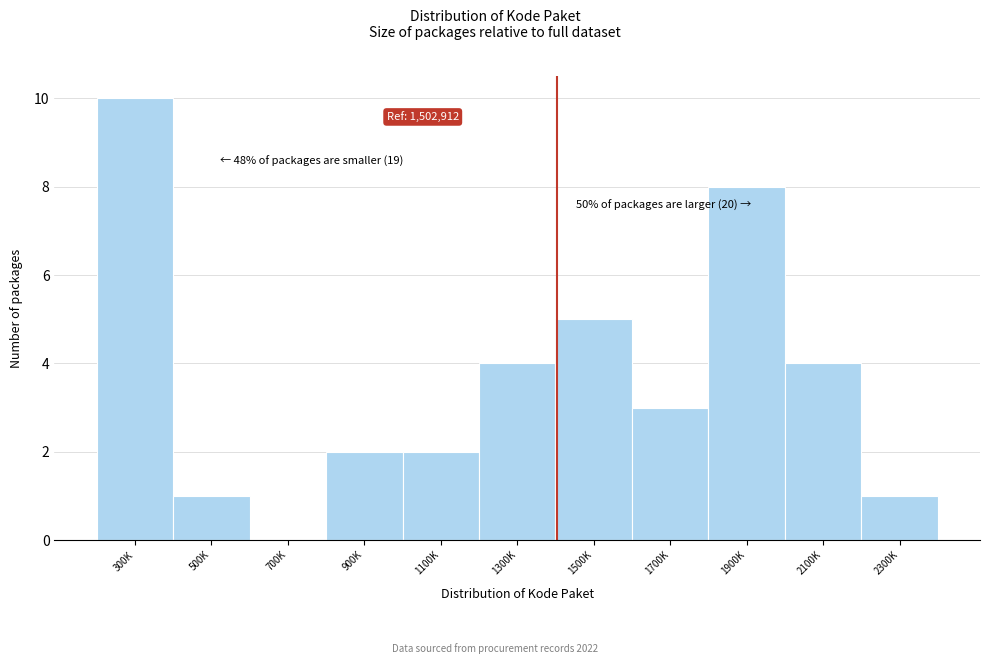

Reading left to right, list all the values displayed in this chart.

300K=10	500K=1	700K=0	900K=2	1100K=2	1300K=4	1500K=5	1700K=3	1900K=8	2100K=4	2300K=1